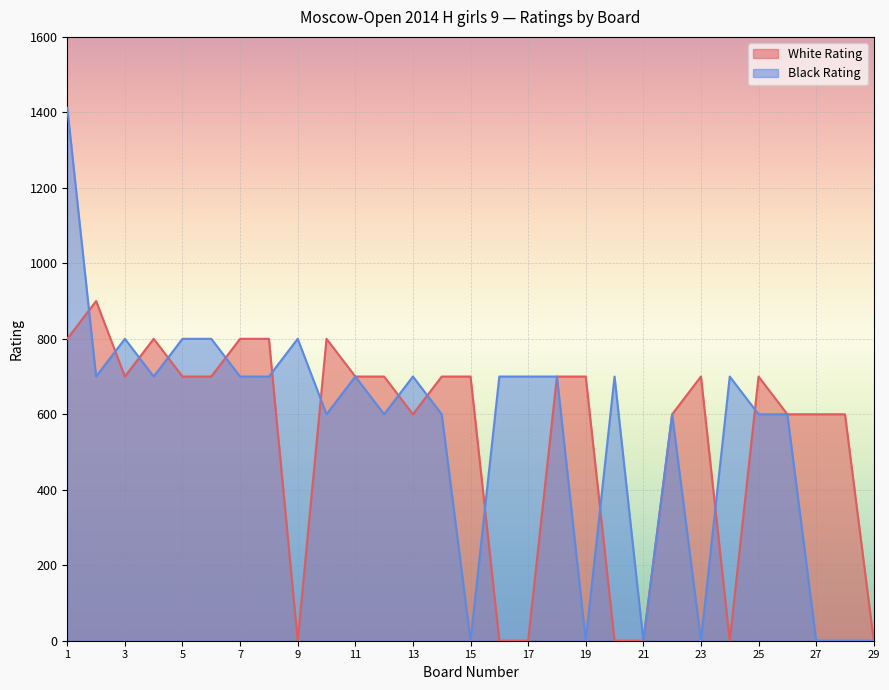

Where is the first local maximum for White Rating?

2